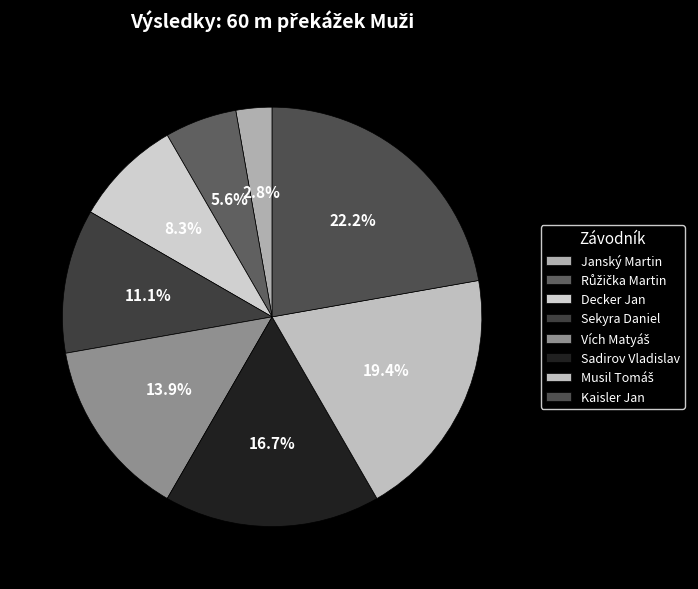

What is the total percentage of Sadirov Vladislav and Decker Jan?

25.0%